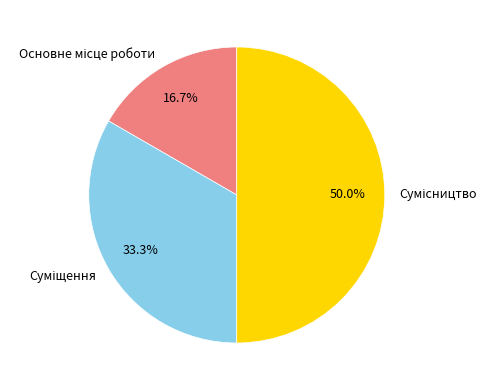

Count the number of slices in the pie.

3